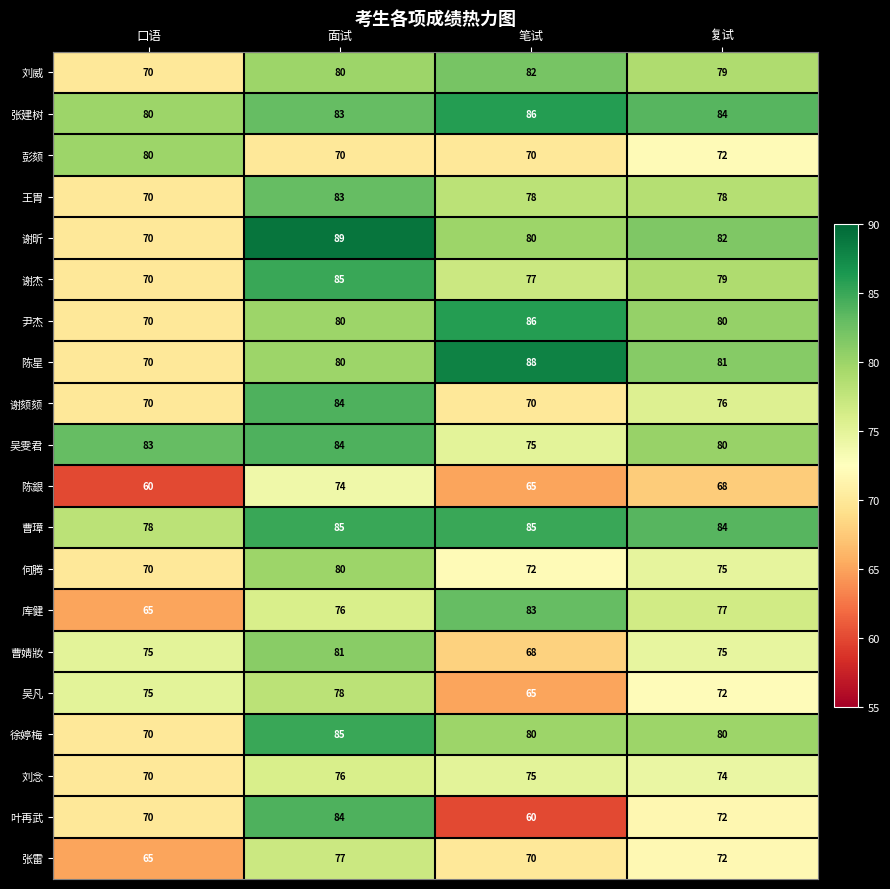

Which series has the largest range (max minus min)?

叶再武